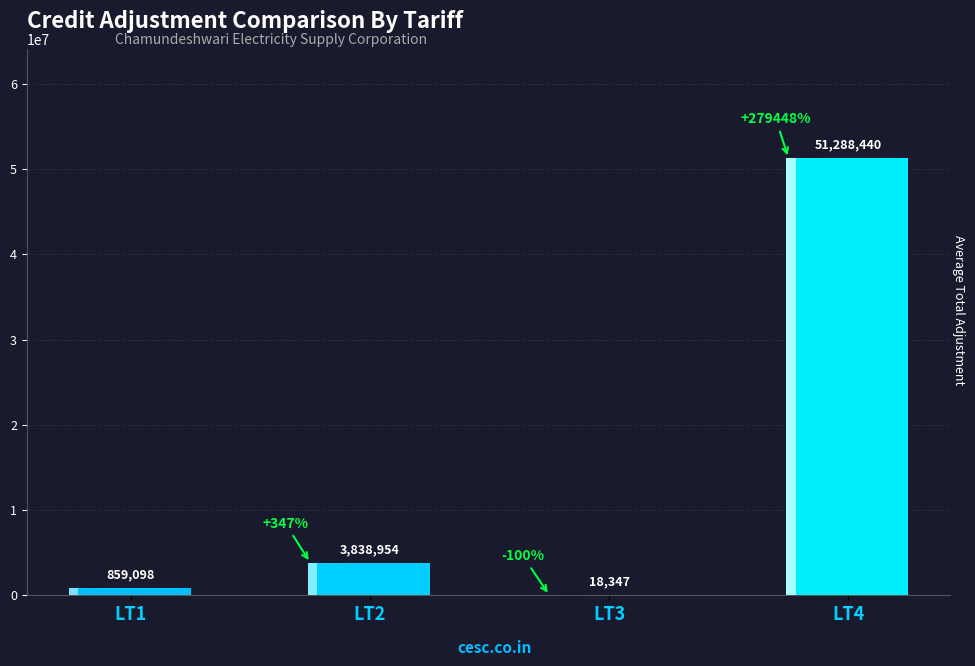

What is the value of the 1st bar from the left?

859097.9